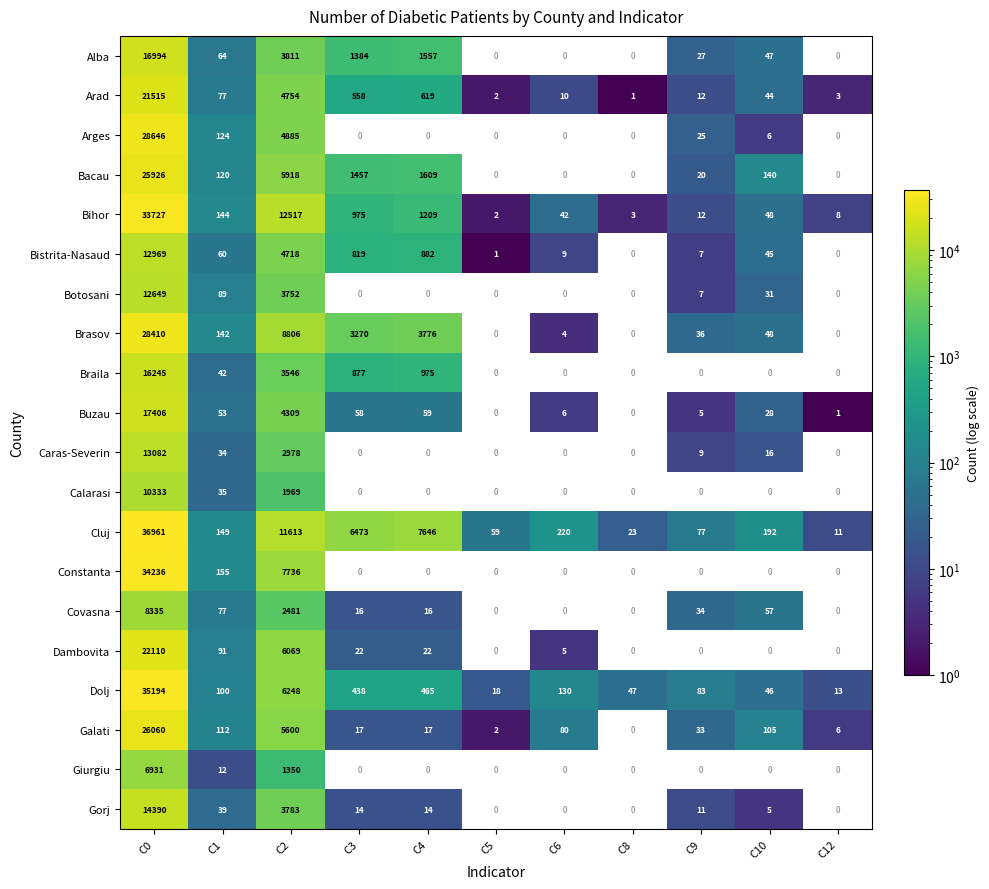

Read the Dolj value at C8, to the nearest 10.

50